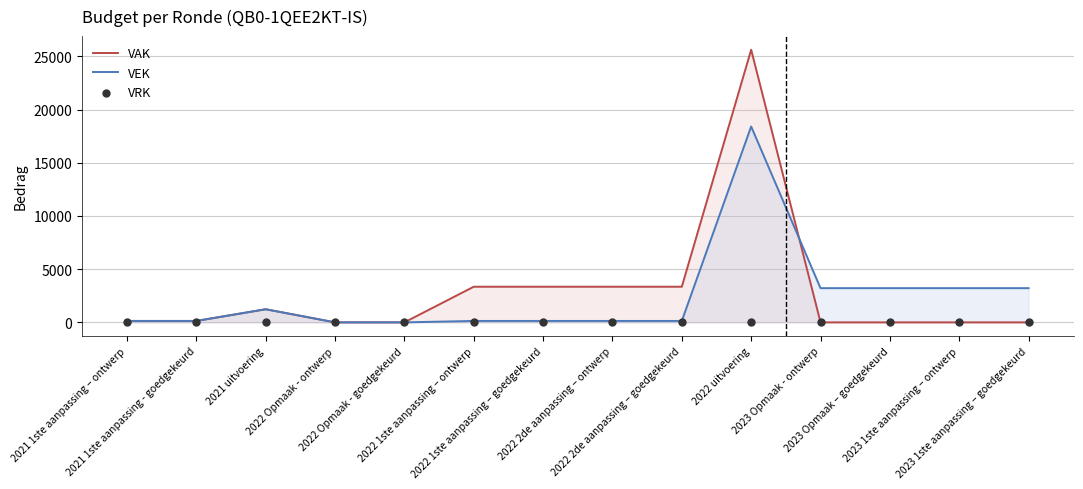

What are all the series names shown in the legend?

VAK, VEK, VRK